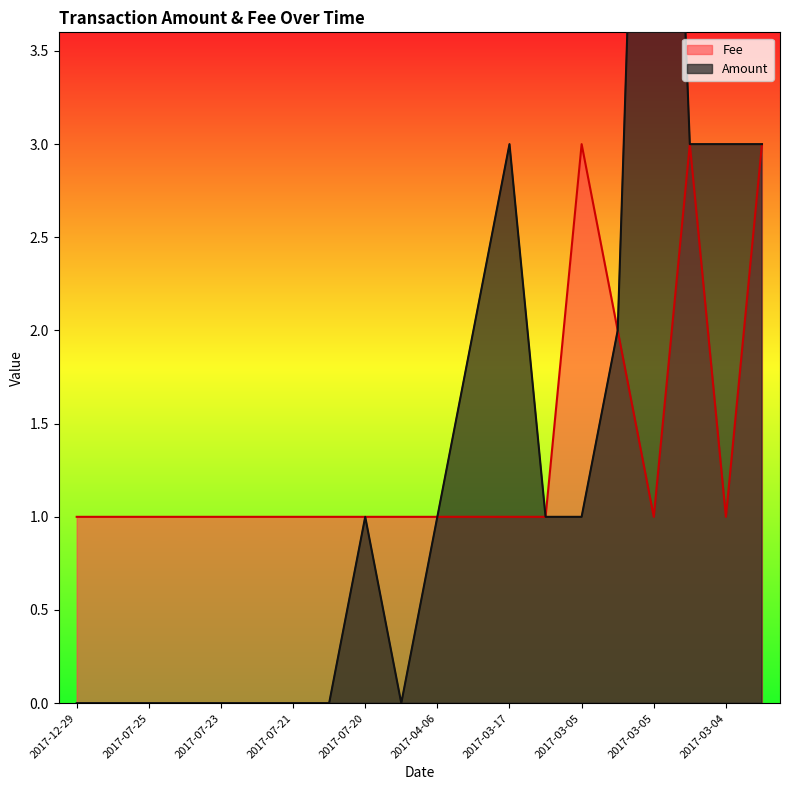

What is the minimum value for Fee?

1.0